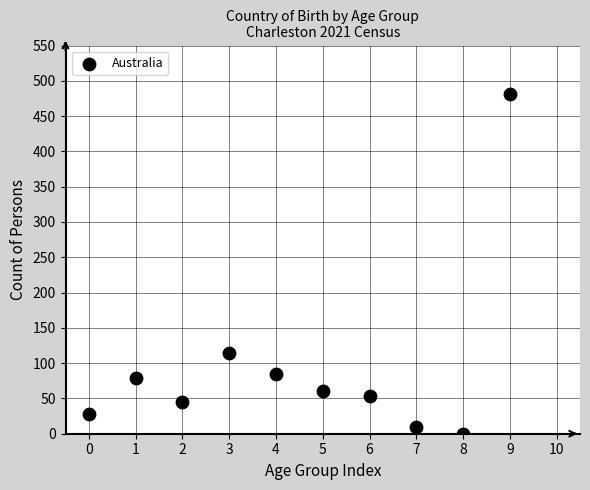

What is the range of Y values (max minus min)?

481